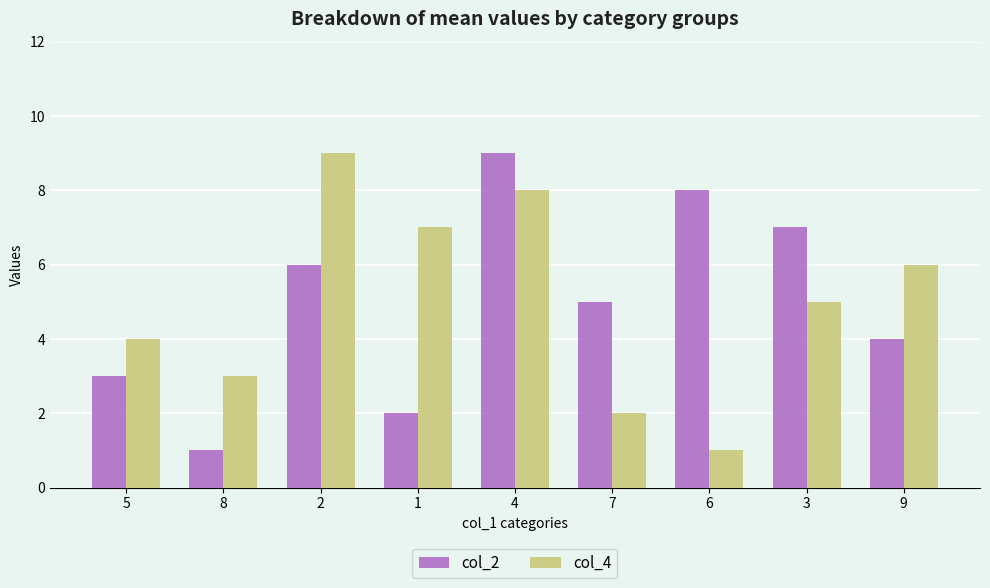

At 6, list the series in order from smallest to largest.

col_4, col_2